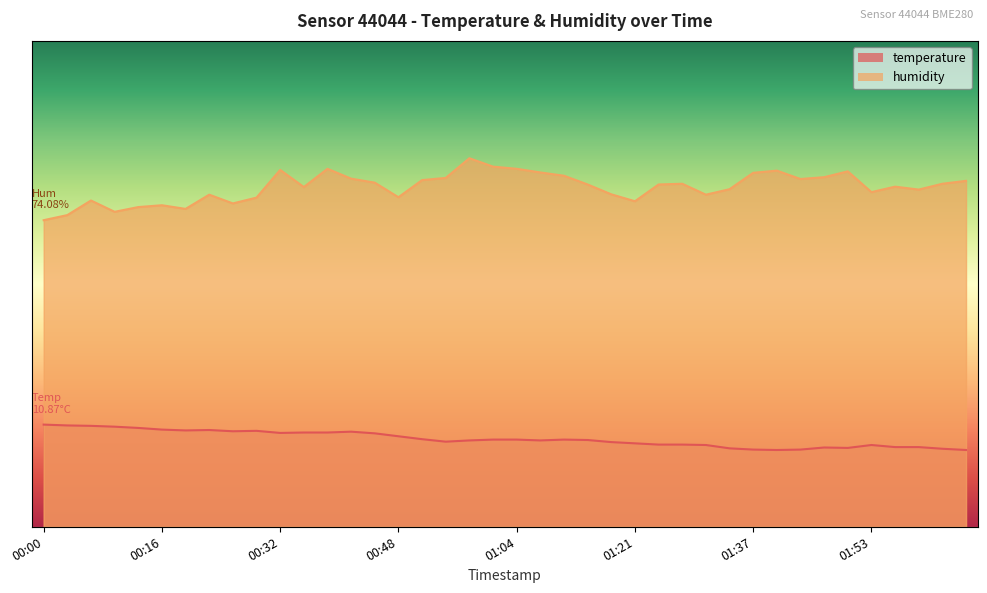

True or false: humidity and temperature intersect in this chart.

False